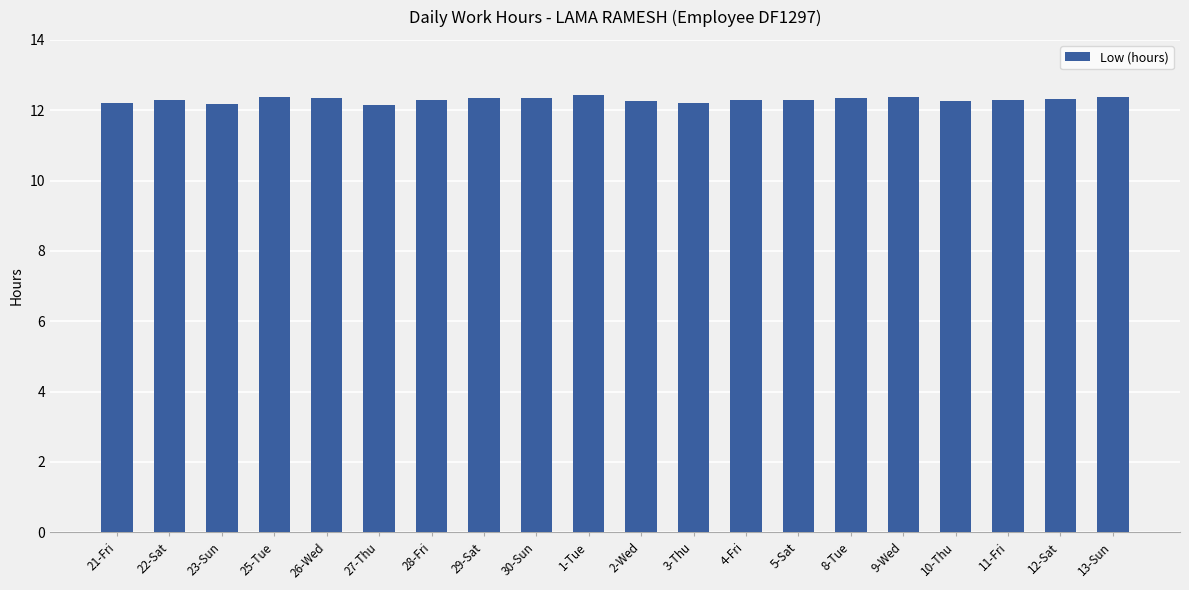

What is the ratio of the value at 3-Thu to the value at 23-Sun?

1.0